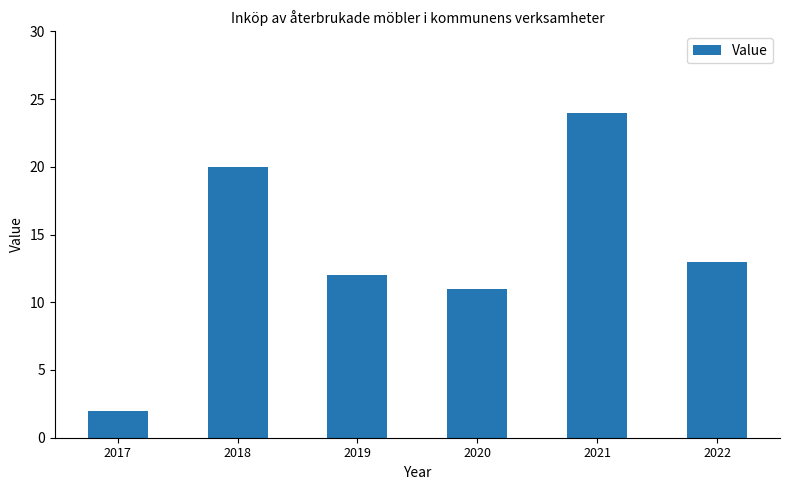

Between 2020 and 2022, which is larger?

2022